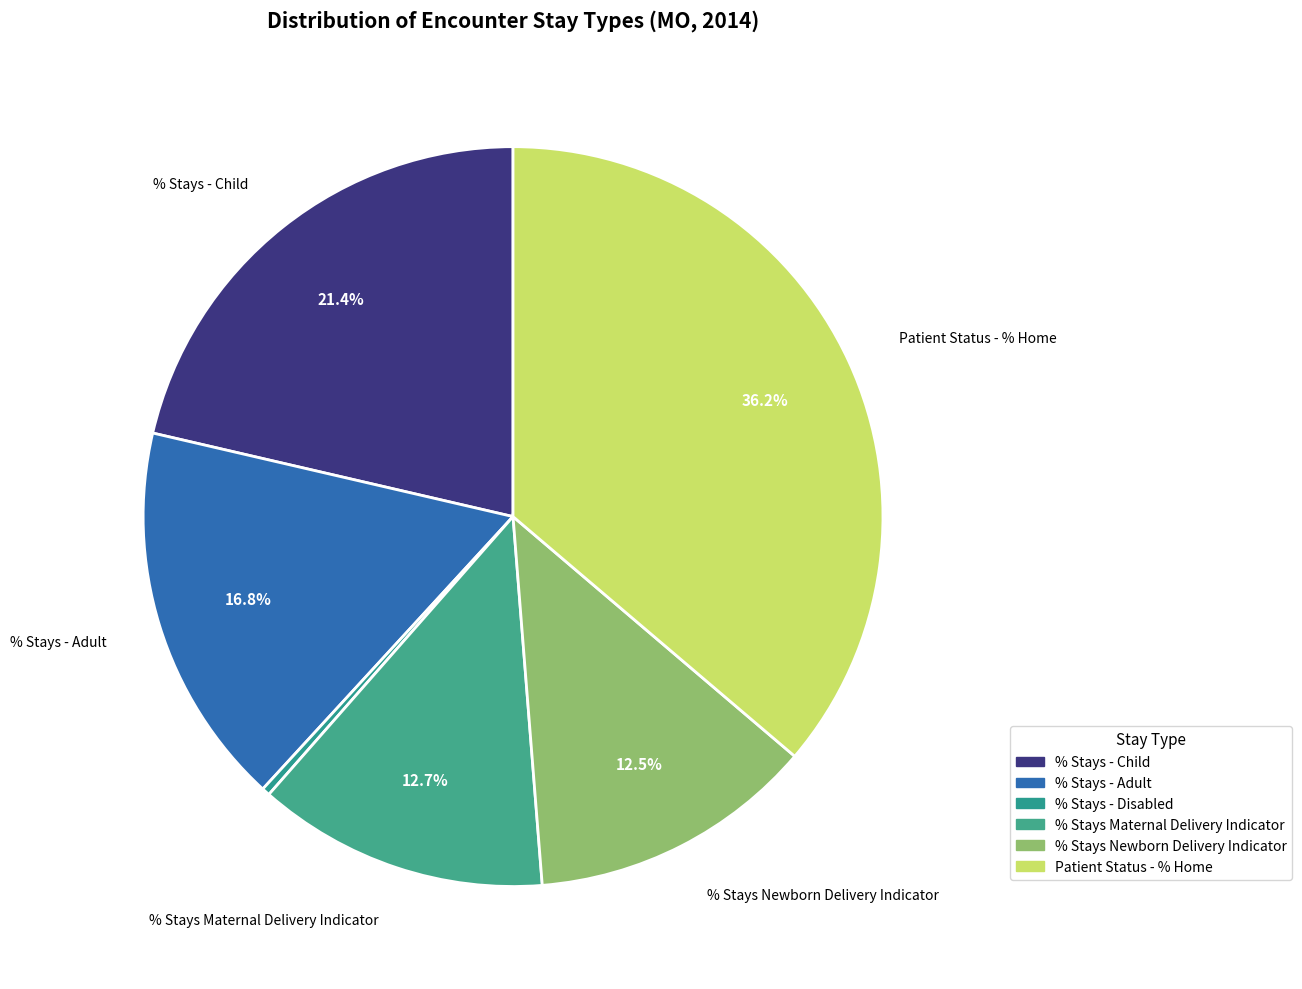

How many segments does this pie chart have?

6